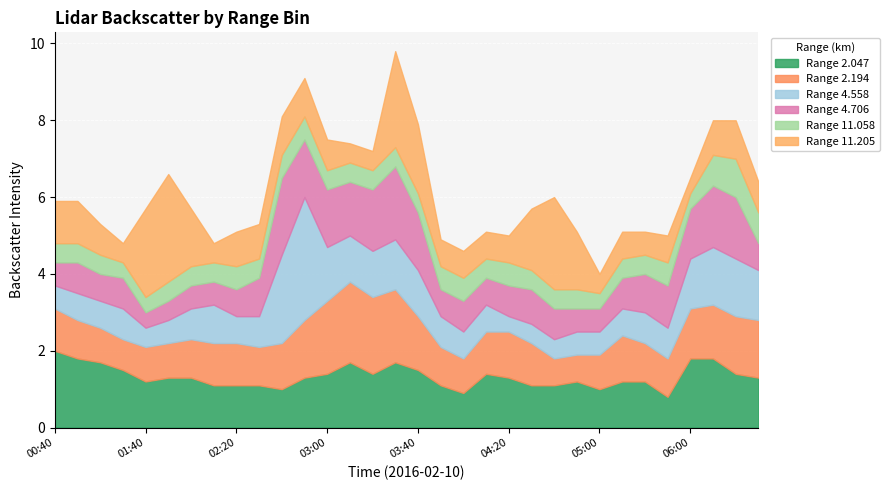

What is the spread (max minus min) of values at 2016/02/10 00:50?

1.3